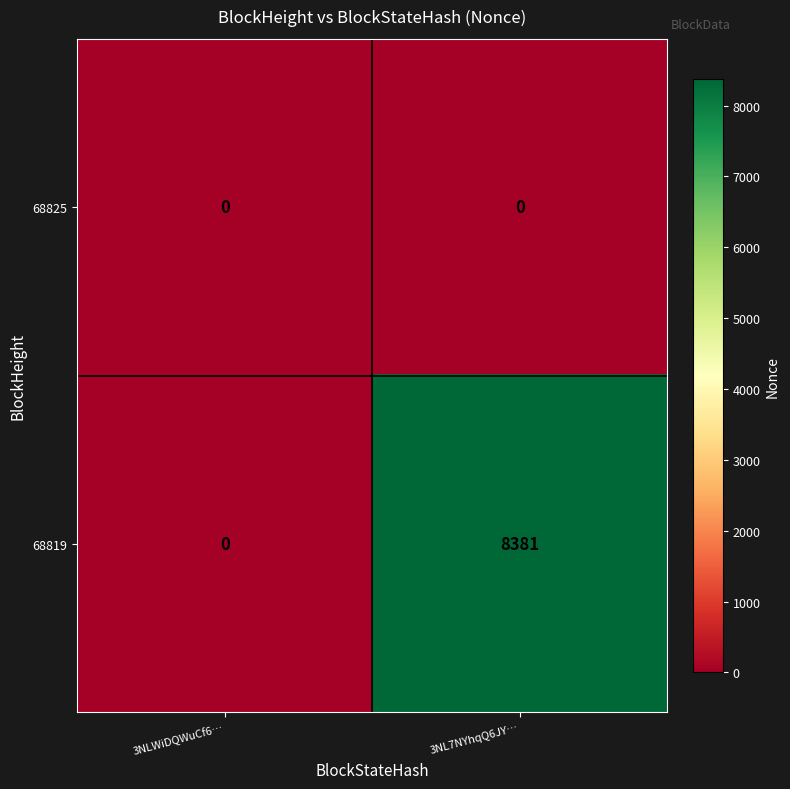

List the series in order of their peak value, lowest first.

68825, 68819